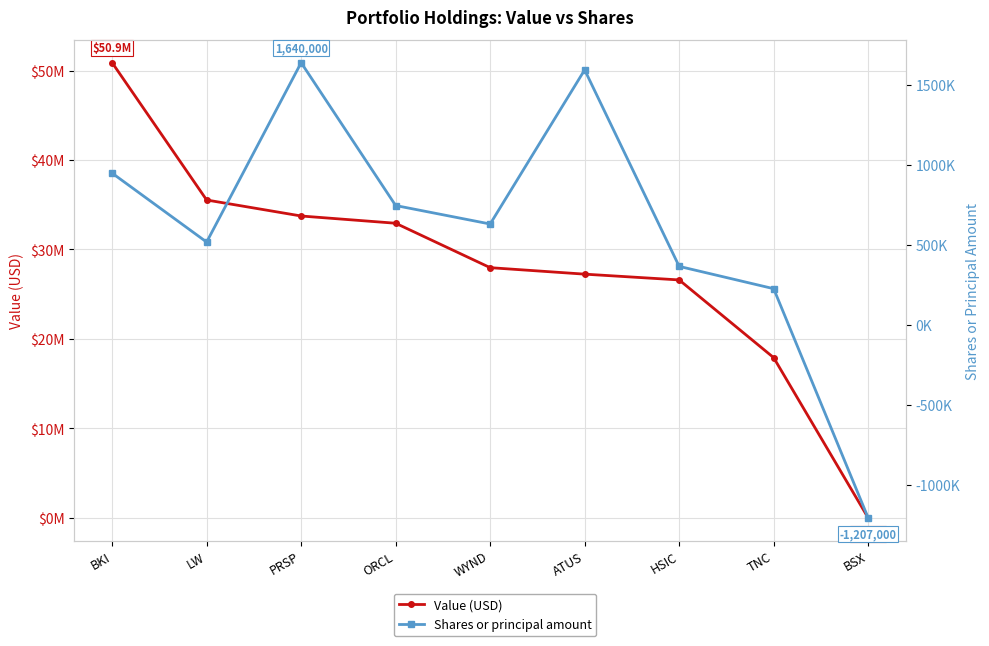

Between PRSP and ATUS, which is larger?

PRSP